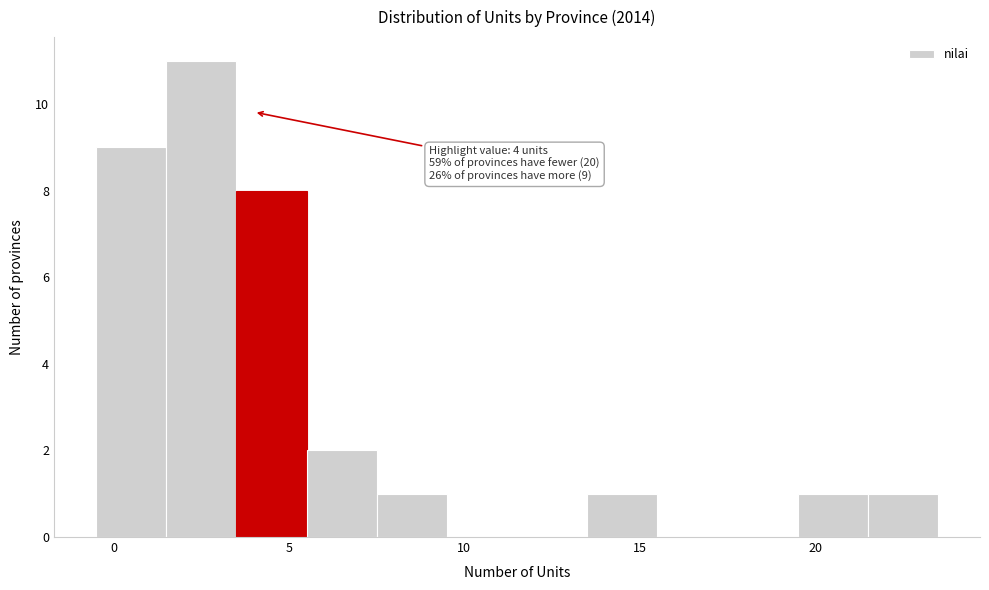

Over which range of the x-axis is the bar tallest?

1.5 to 3.5